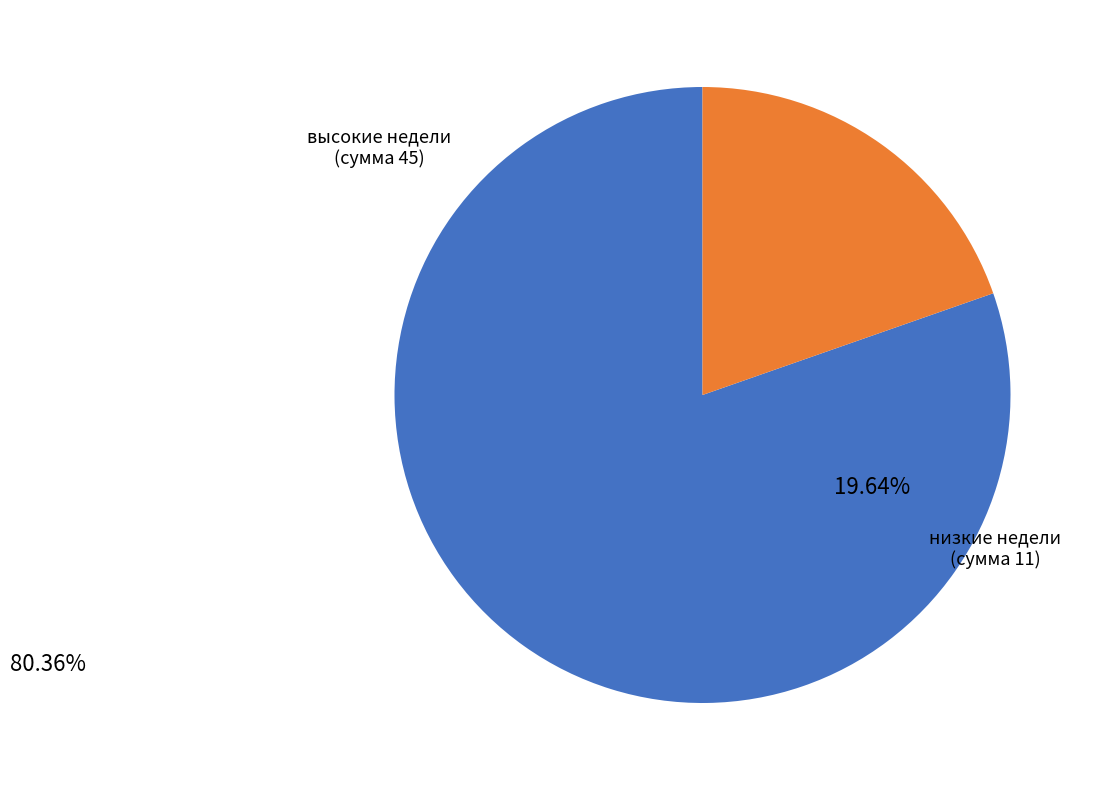

True or false: высокие недели (сумма 45) accounts for 89% of the total.

False